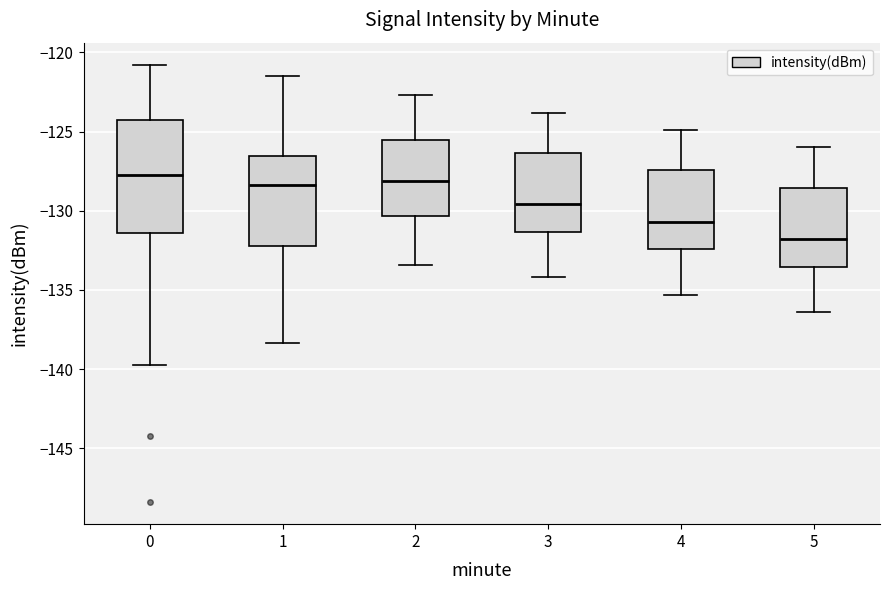

Which box is the tallest, from its lower edge to its upper edge?

0